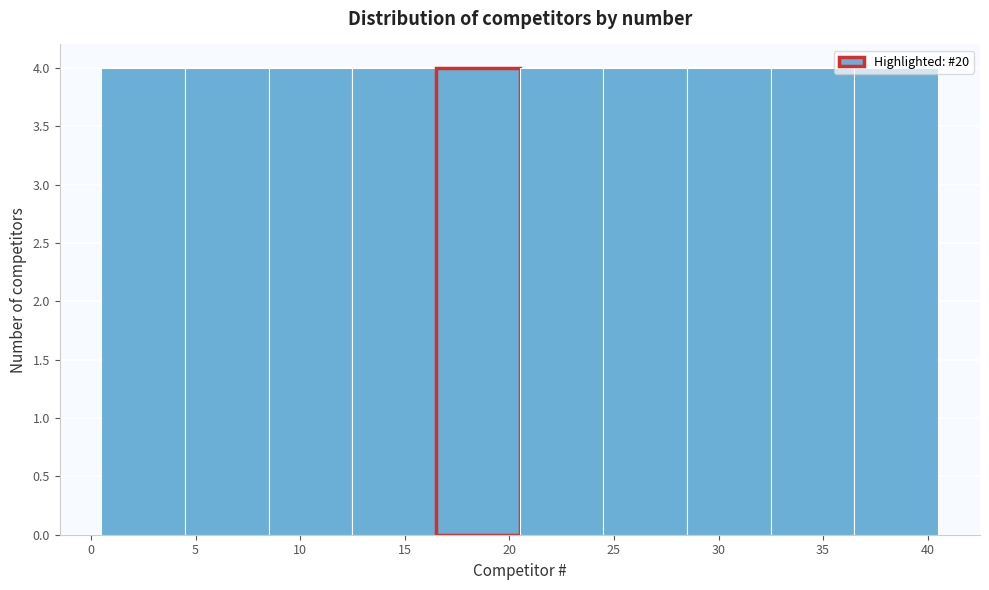

Reading left to right, transcribe this chart: for each bar, give the range it covers on the x-axis and its height. The values are not printed on the chart, so give them approximately, as read against the axis.

0.5 to 4.5: 4
4.5 to 8.5: 4
8.5 to 12.5: 4
12.5 to 16.5: 4
16.5 to 20.5: 4
20.5 to 24.5: 4
24.5 to 28.5: 4
28.5 to 32.5: 4
32.5 to 36.5: 4
36.5 to 40.5: 4